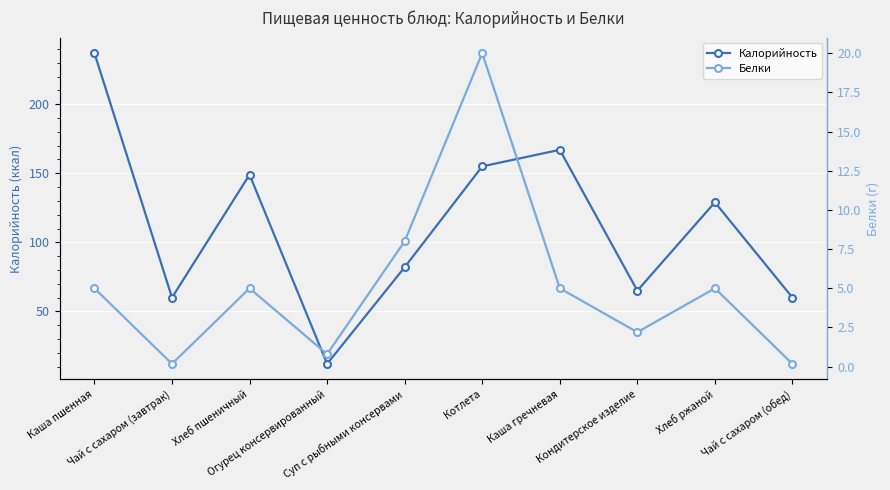

What is the maximum value shown in the chart?

237.0